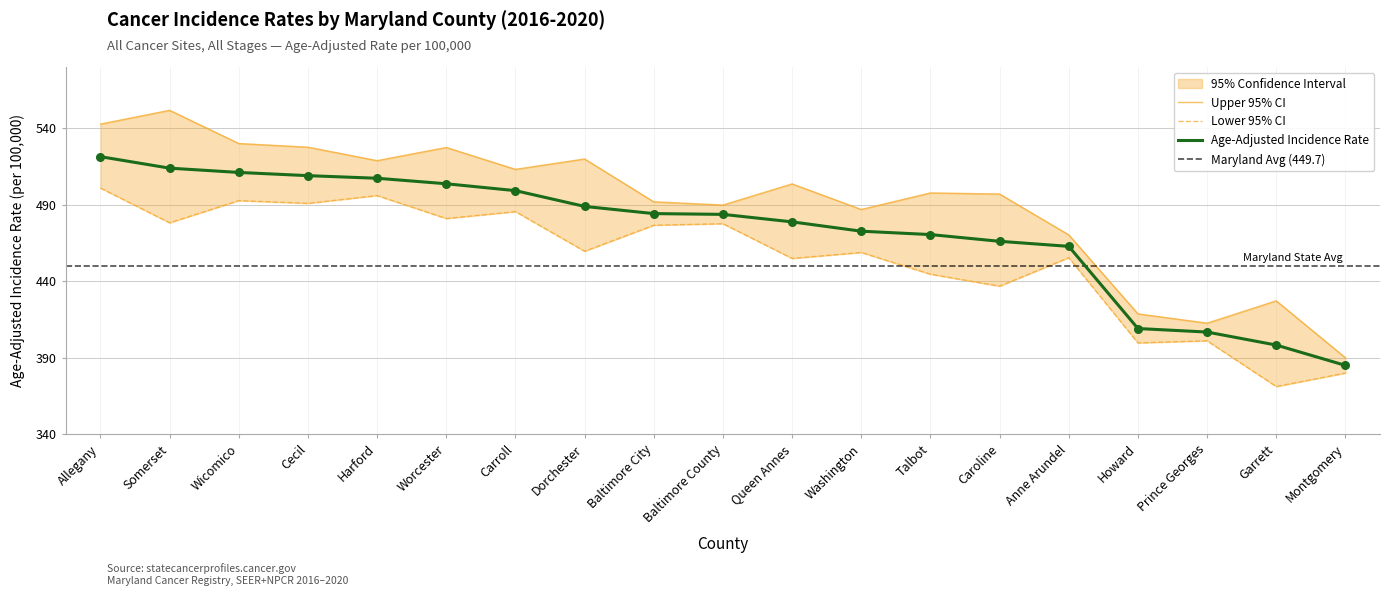

Read the Age-Adjusted Incidence Rate value at Wicomico.

511.1